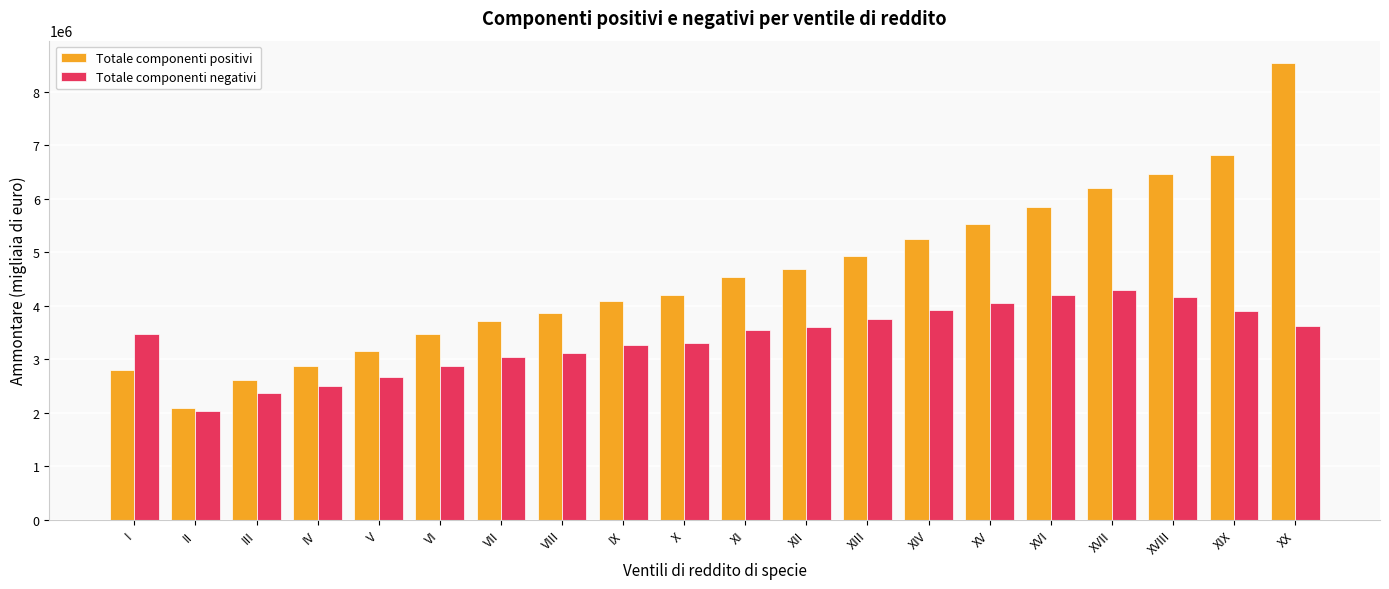

Which series changed the most between IV and IX?

Totale componenti positivi